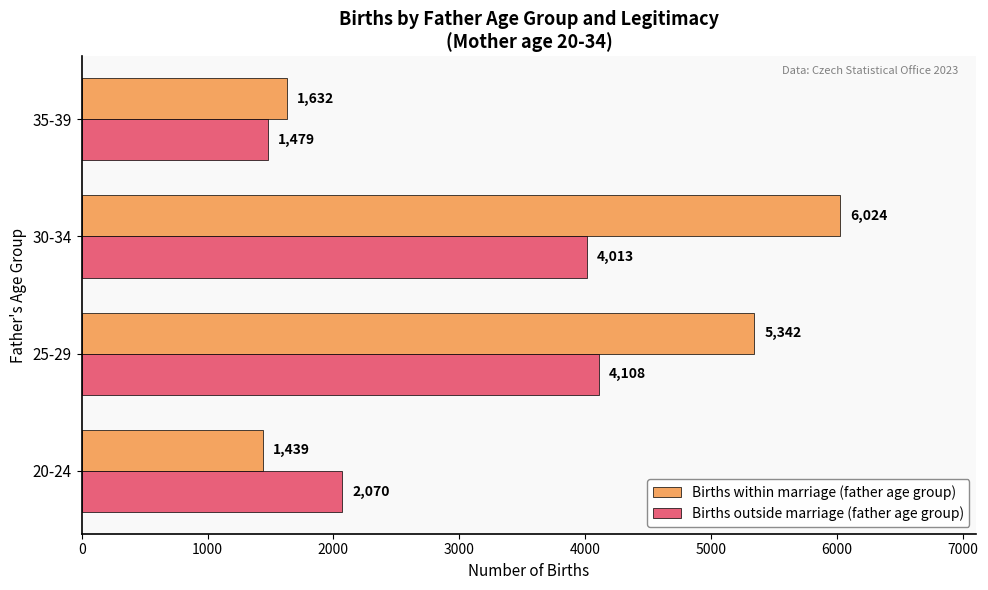

At which label does Births outside marriage (father age group) reach its minimum?

35-39